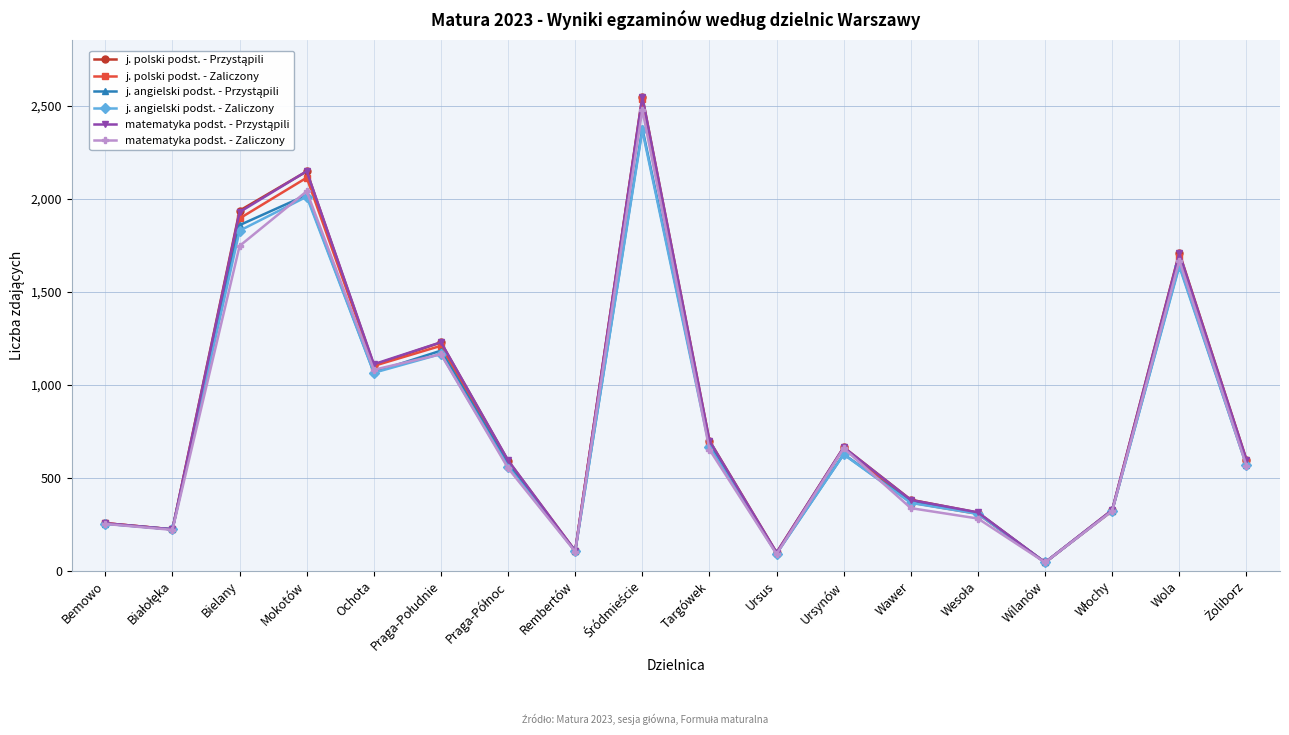

At which category does matematyka podst. - Zaliczony reach its first local peak?

Mokotów